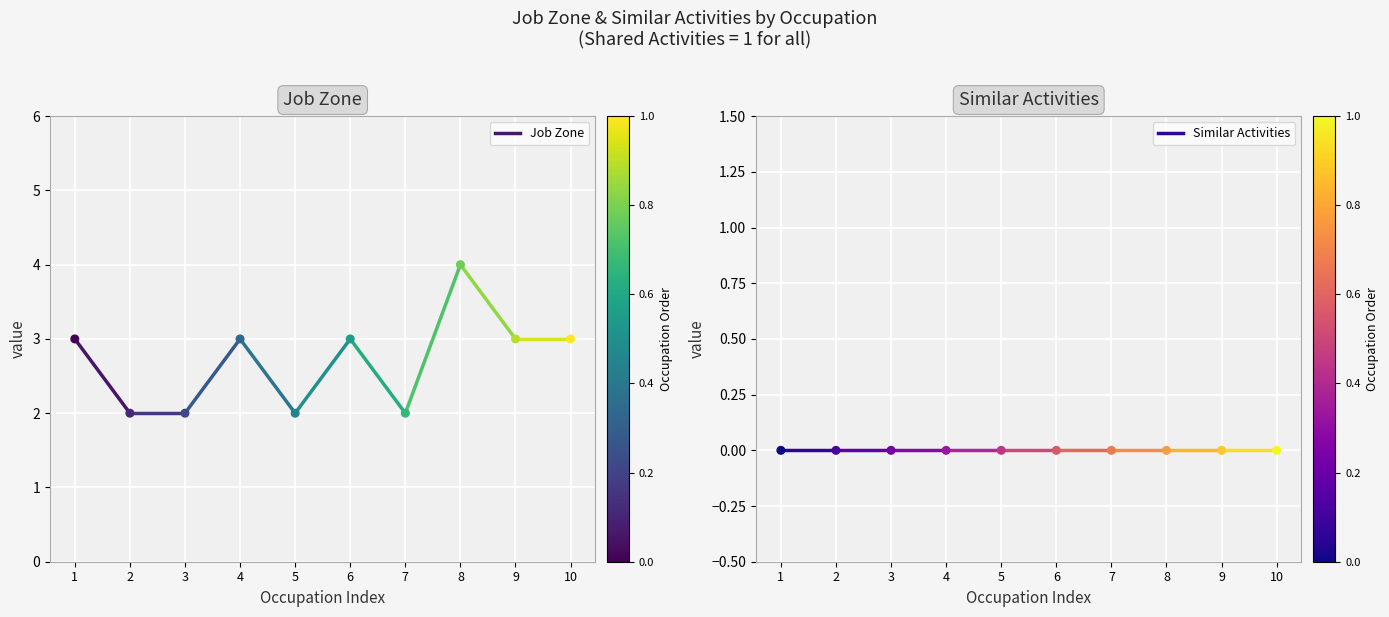

Which series contains the highest Y value?

Job Zone